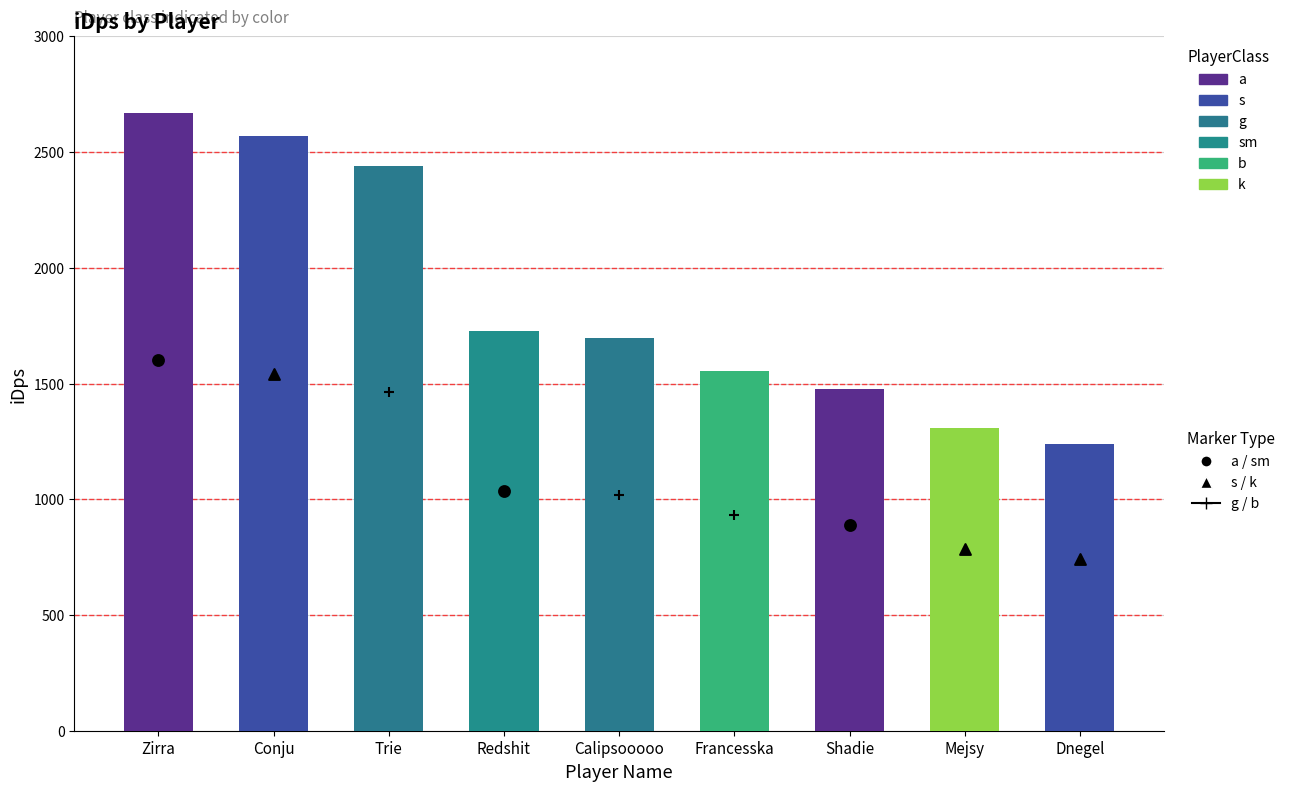

Between Calipsooooo and Dnegel, which is larger?

Calipsooooo